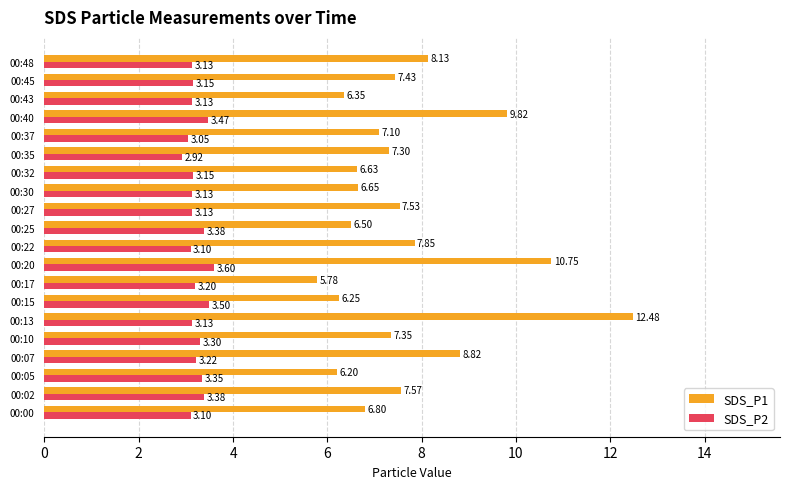

What is the average value of the SDS_P2 series?

3.2